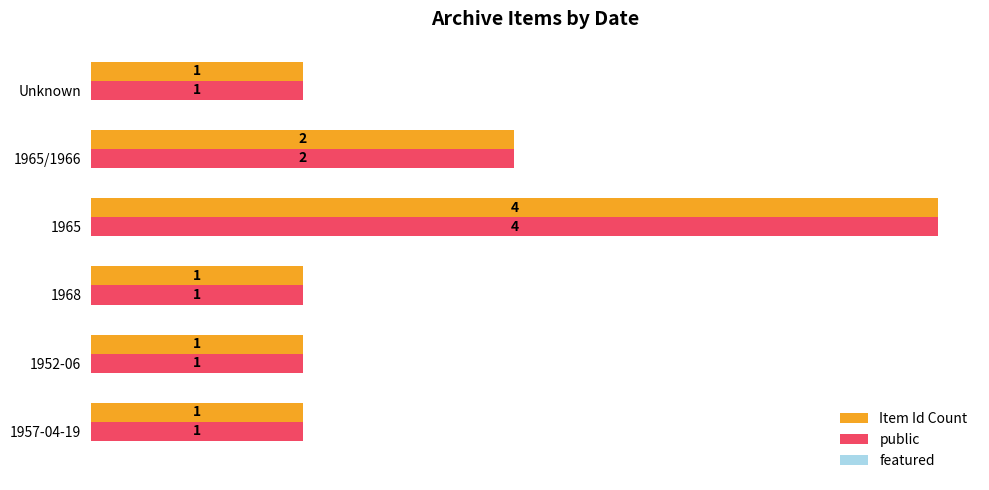

How many data points does each series have?

6